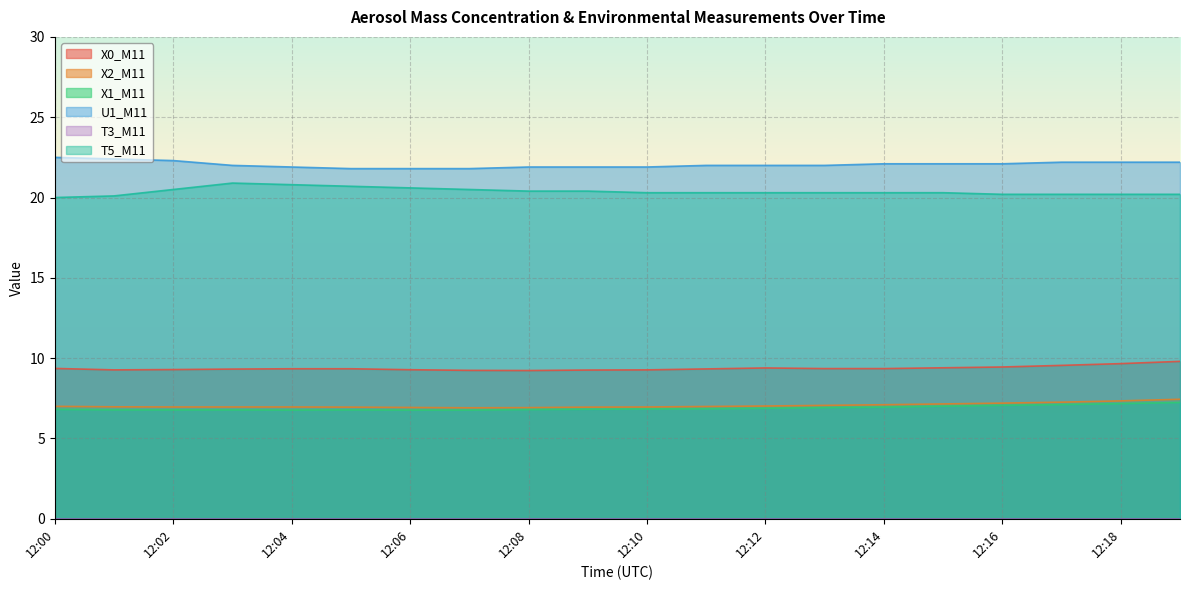

What is the value of the X1_M11 point at the 7th from the left?

6.8